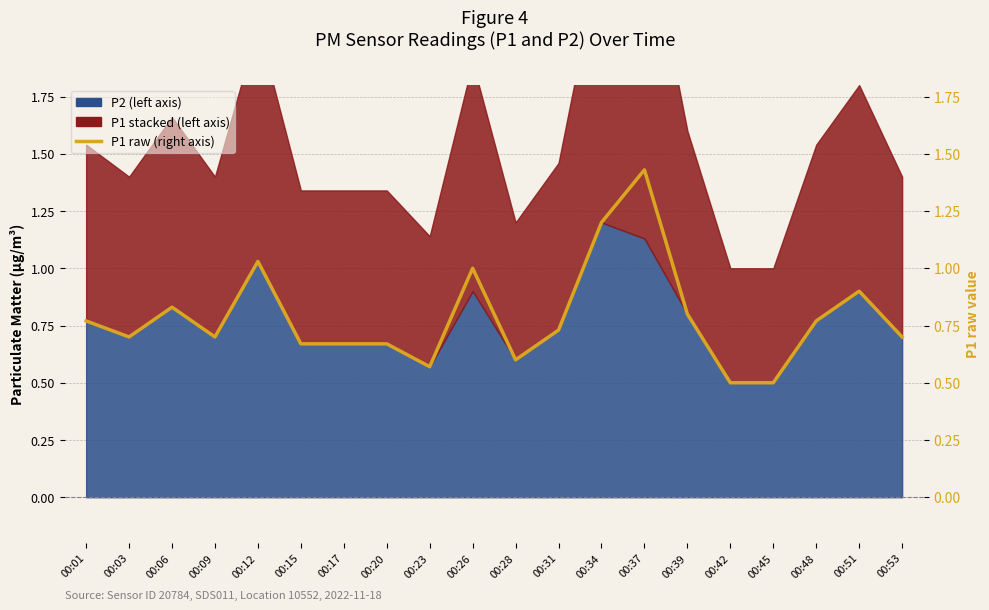

What is the value of the 1st point from the left?

0.8